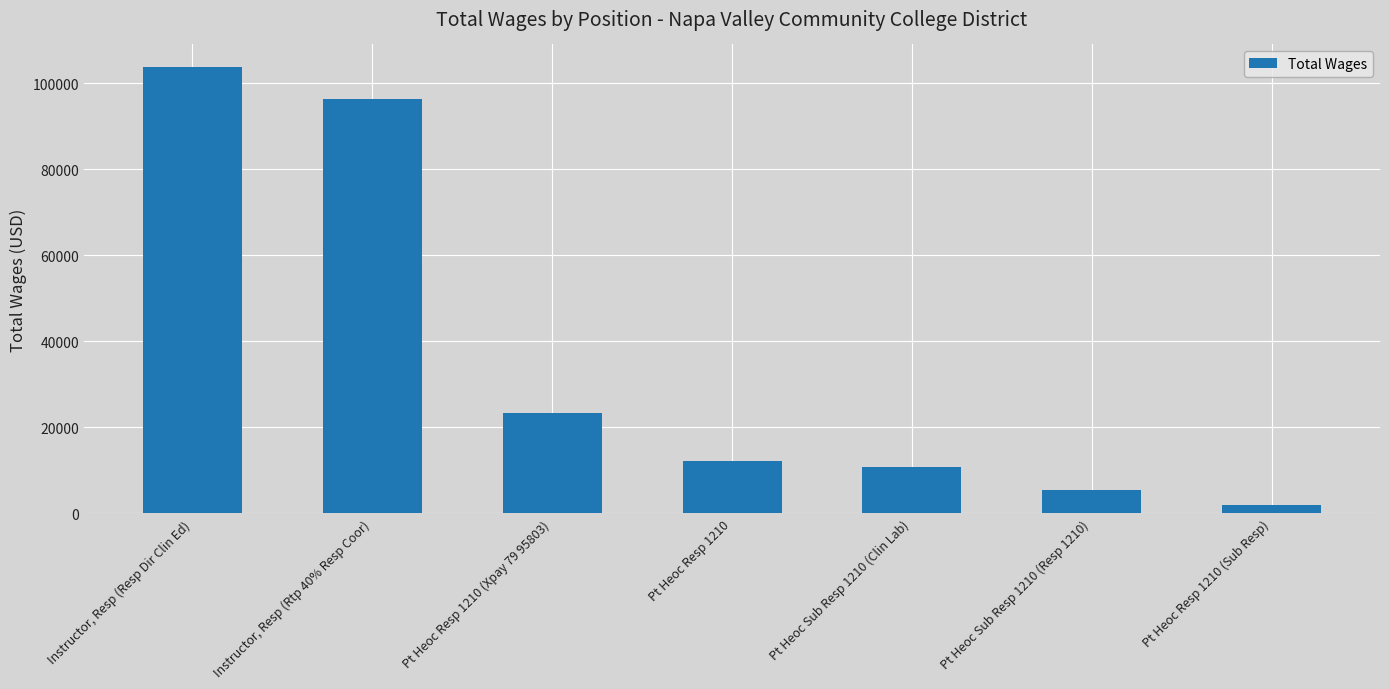

Which category has the lowest value across all series?

Pt Heoc Resp 1210 (Sub Resp)